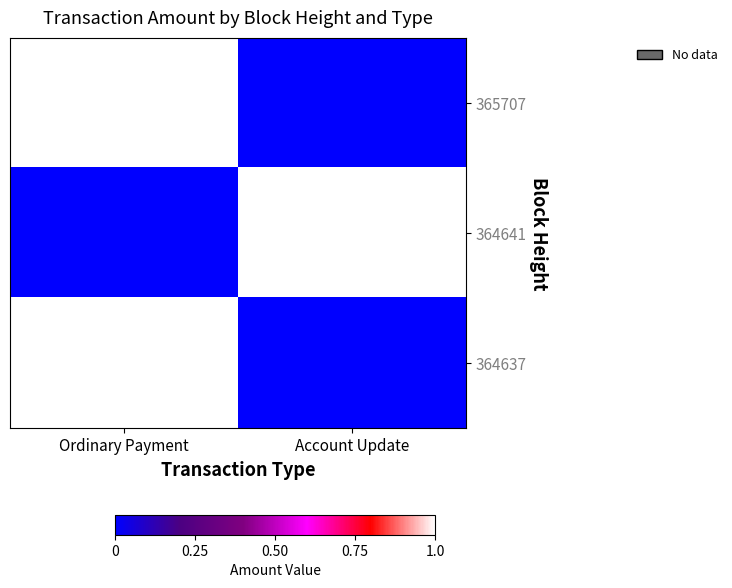

What is the highest value of the Ordinary Payment series?

1